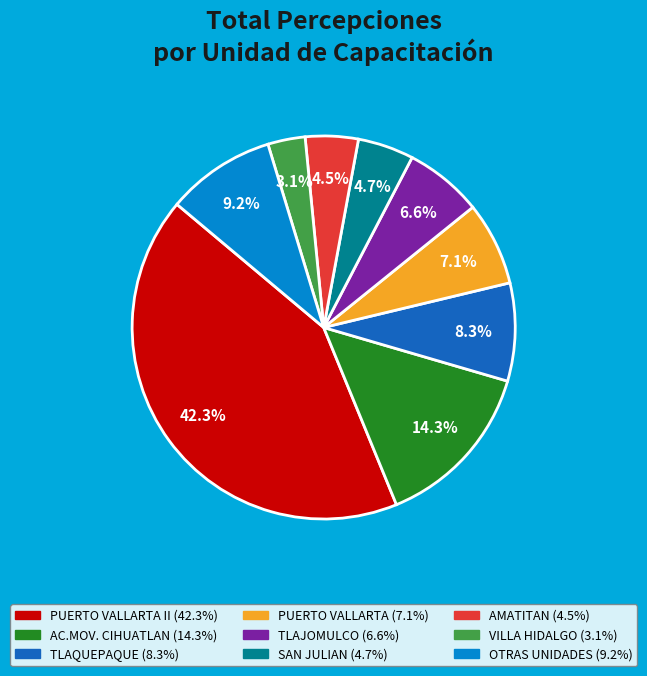

To the nearest percent, what is the difference between the largest and smallest slice percentages?

39%